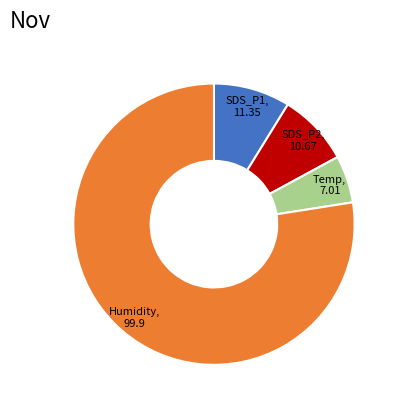

Do SDS_P1 and SDS_P2 together represent more than half of the pie?

No